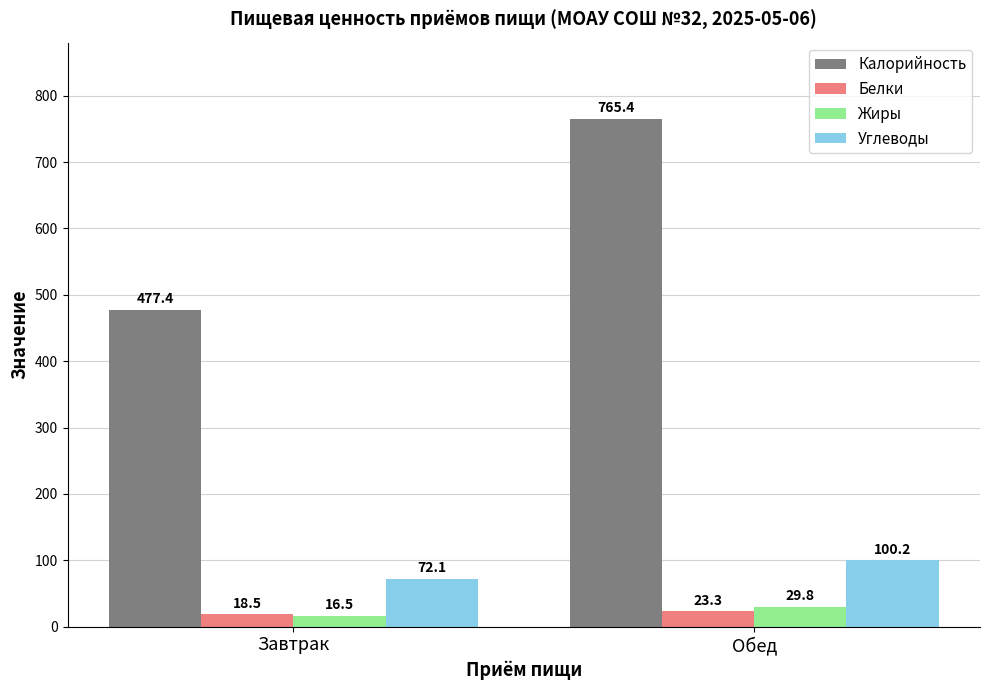

Between Завтрак and Обед, which series saw the biggest shift?

Калорийность